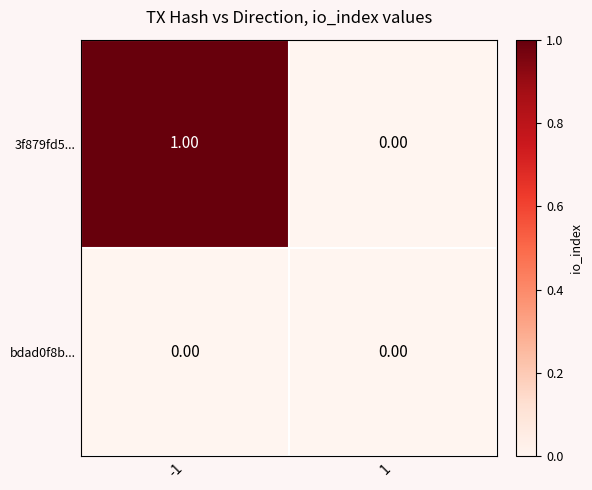

Which series has the largest total across all categories?

3f879fd5...